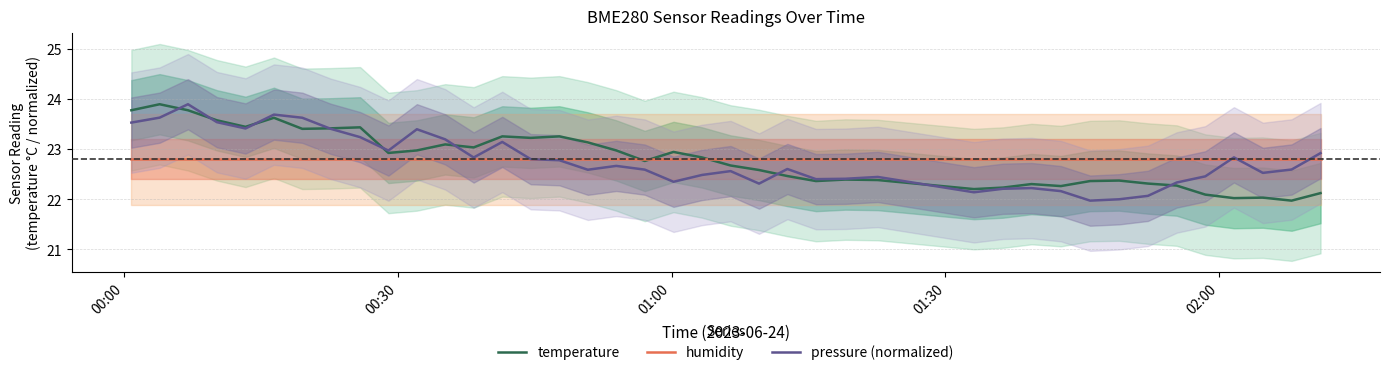

How many data points does each series have?

40